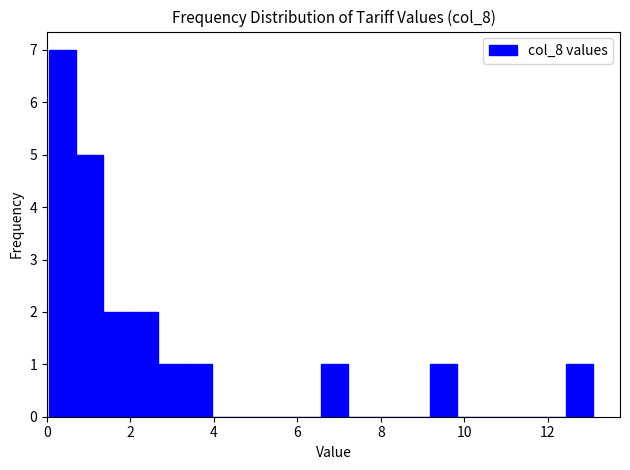

Around what value on the x-axis is the tallest bar? Give the approximate position of its centre, as read against the axis.

0.4